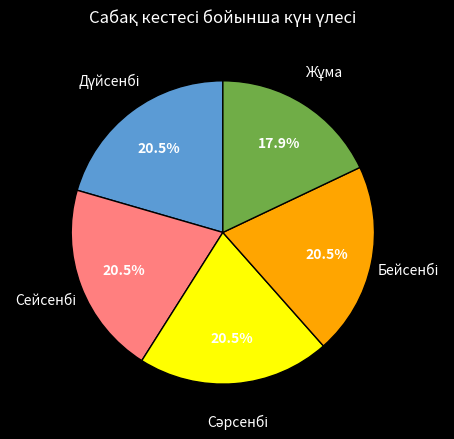

Is Сәрсенбі the majority of the pie?

No